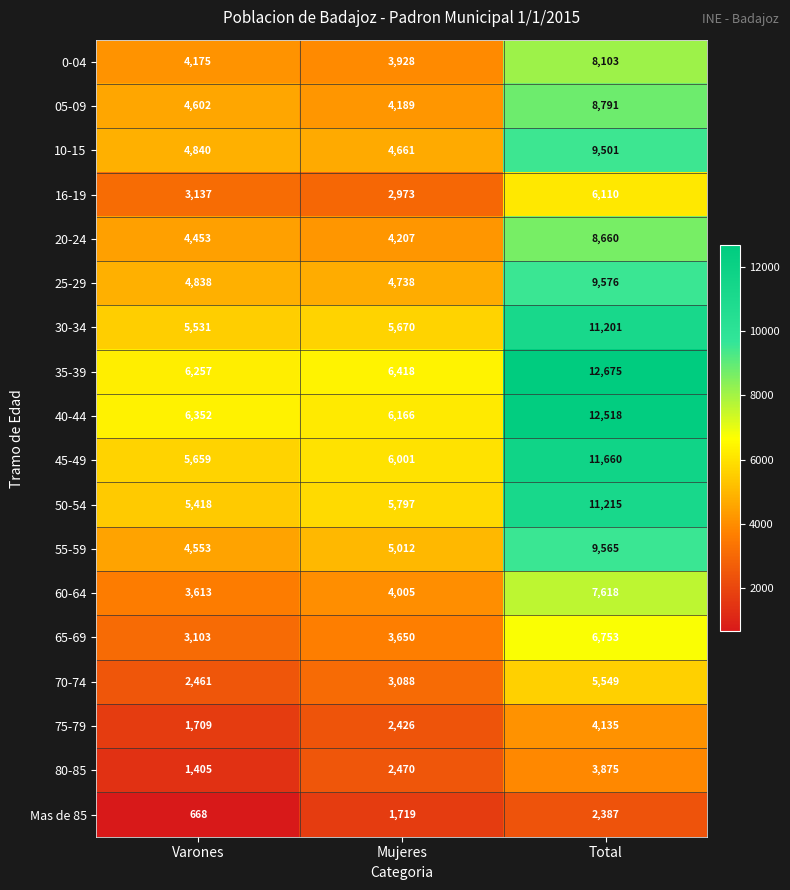

The 0-04 series shows 8103 at Total. True or false?

True